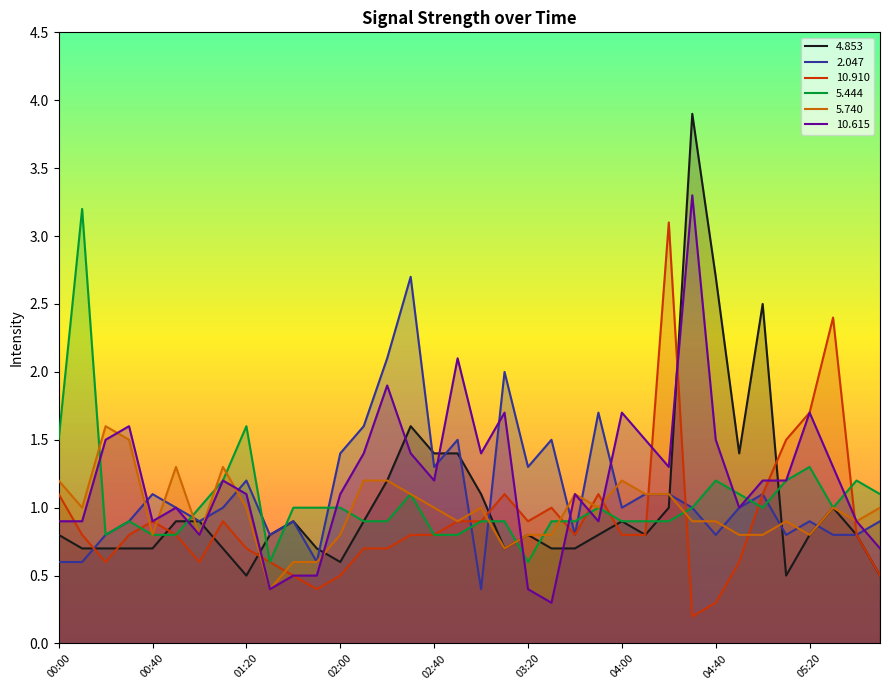

How many values in the   2.047 series are below 1?

16